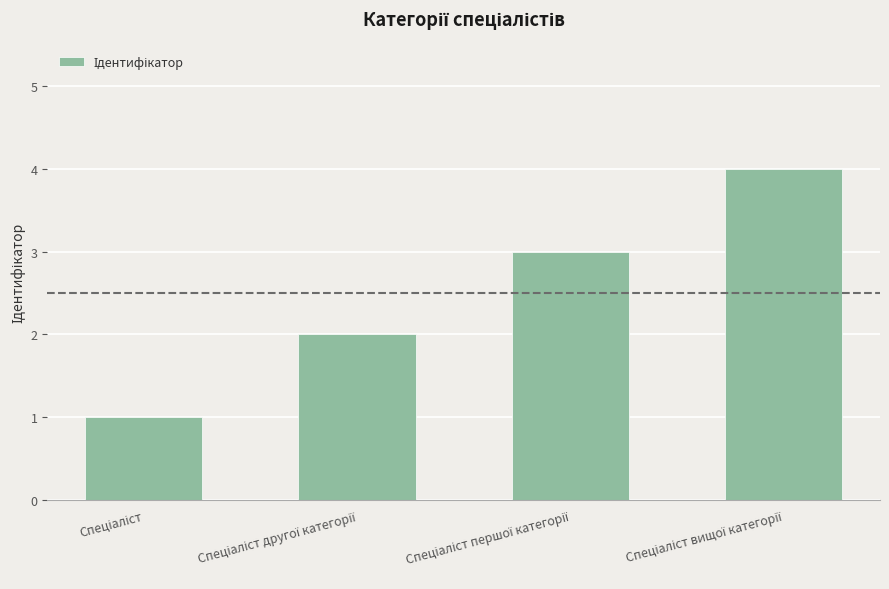

What is the sum of all values?

10